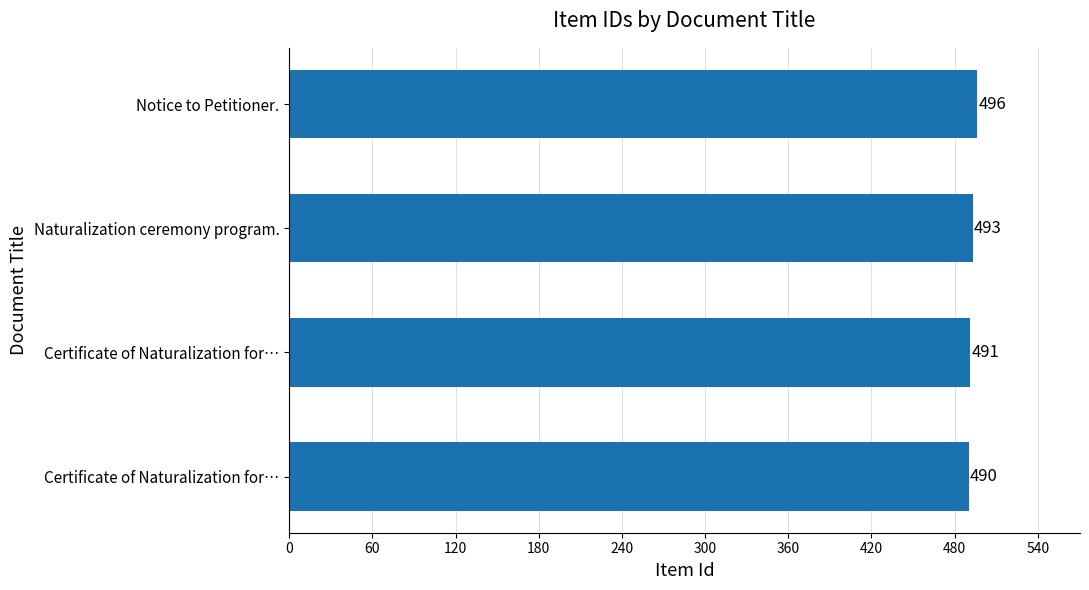

How many bars are there in total?

4